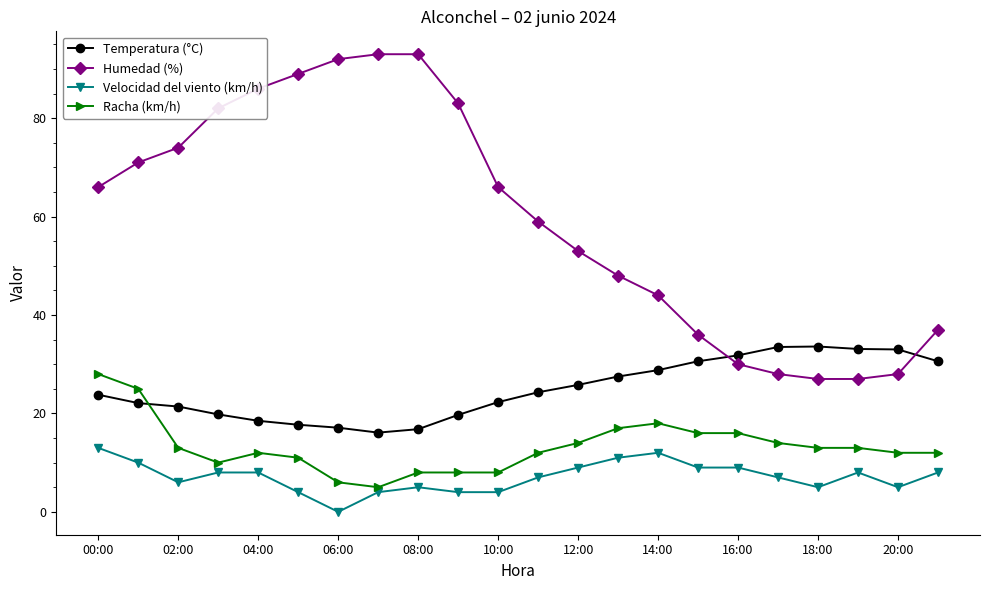

Rank the series by their maximum value, from lowest to highest.

Velocidad del viento (km/h), Racha (km/h), Temperatura (°C), Humedad (%)